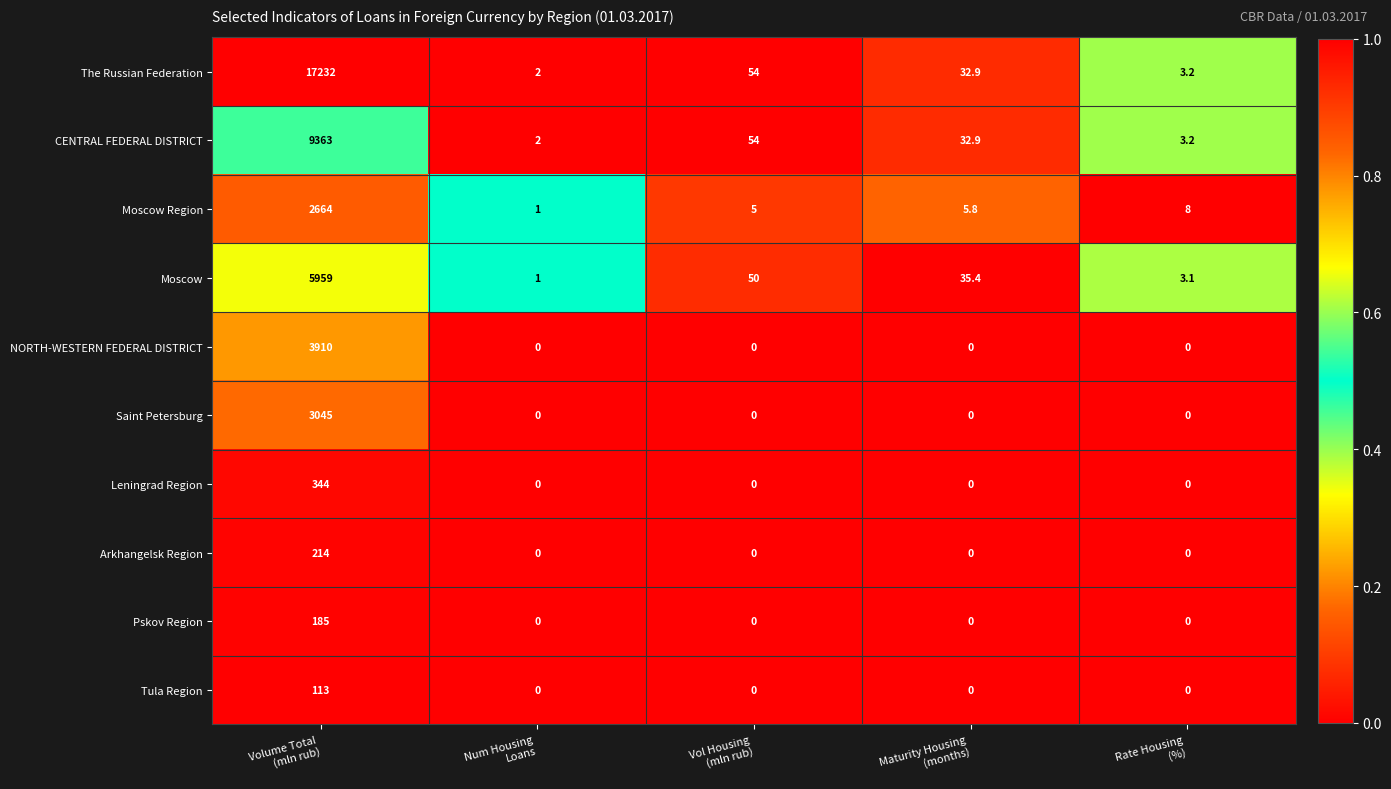

Which series has the largest range (max minus min)?

The Russian Federation